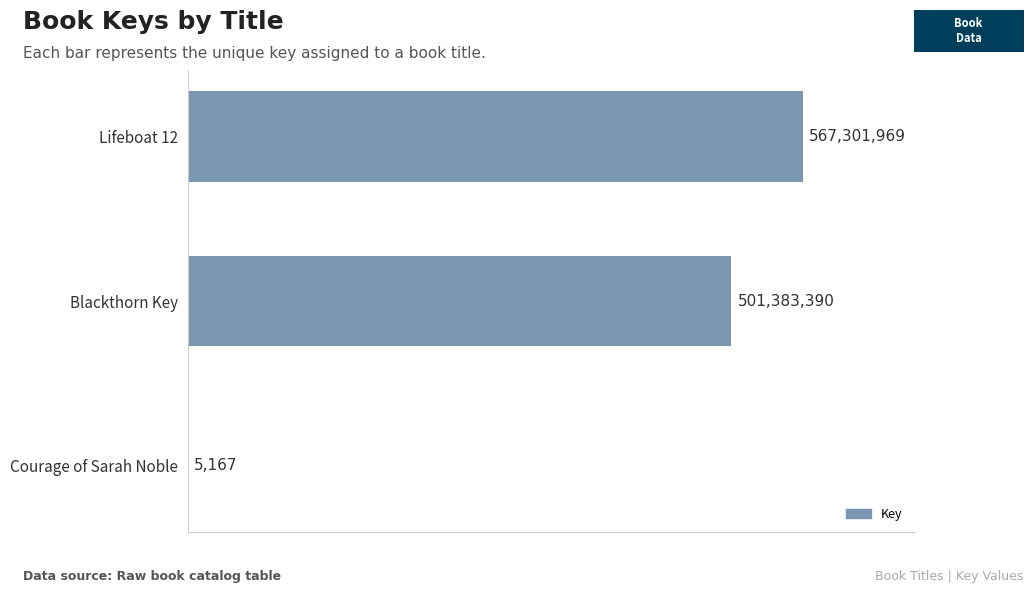

Reading top to bottom, list all the values displayed in this chart.

Lifeboat 12=567301969	Blackthorn Key=501383390	Courage of Sarah Noble=5167